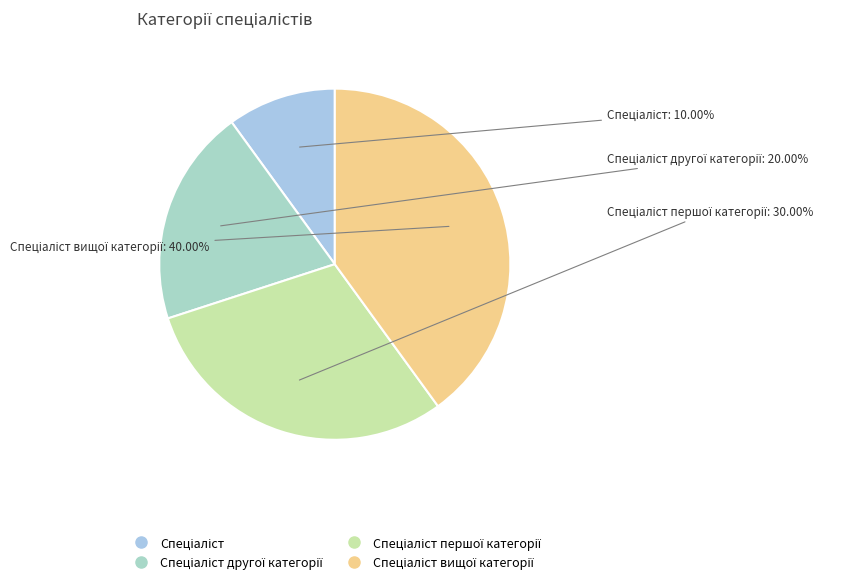

Count the number of slices in the pie.

4